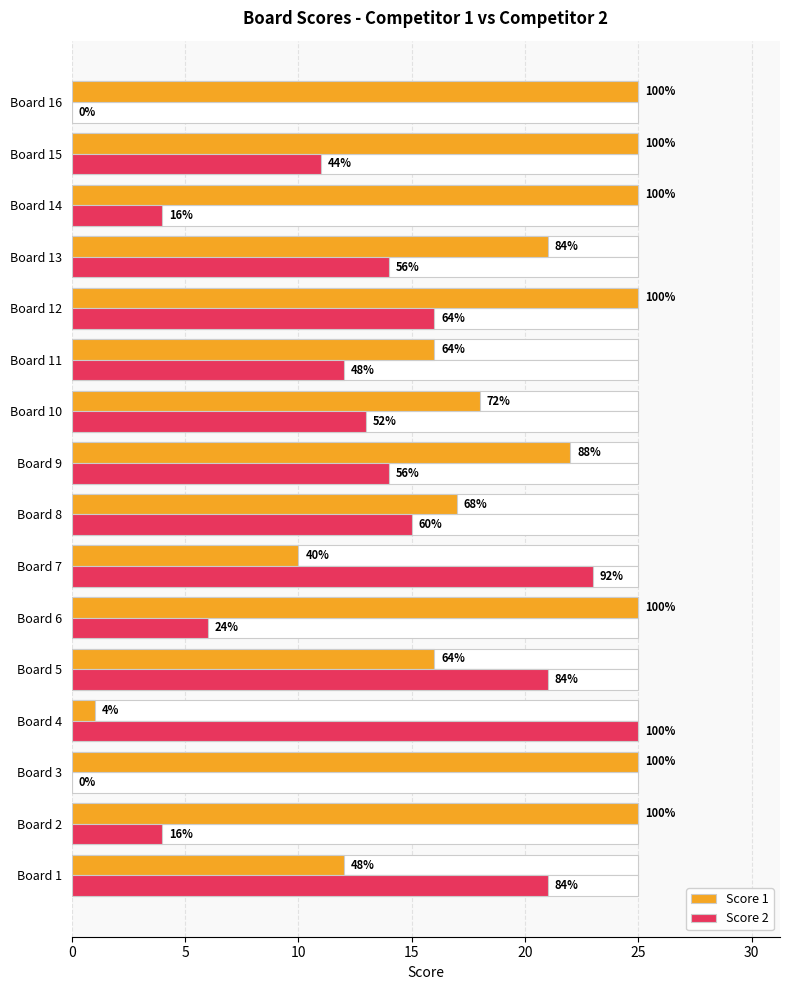

Rank the series by their maximum value, from highest to lowest.

Score 1, Score 2